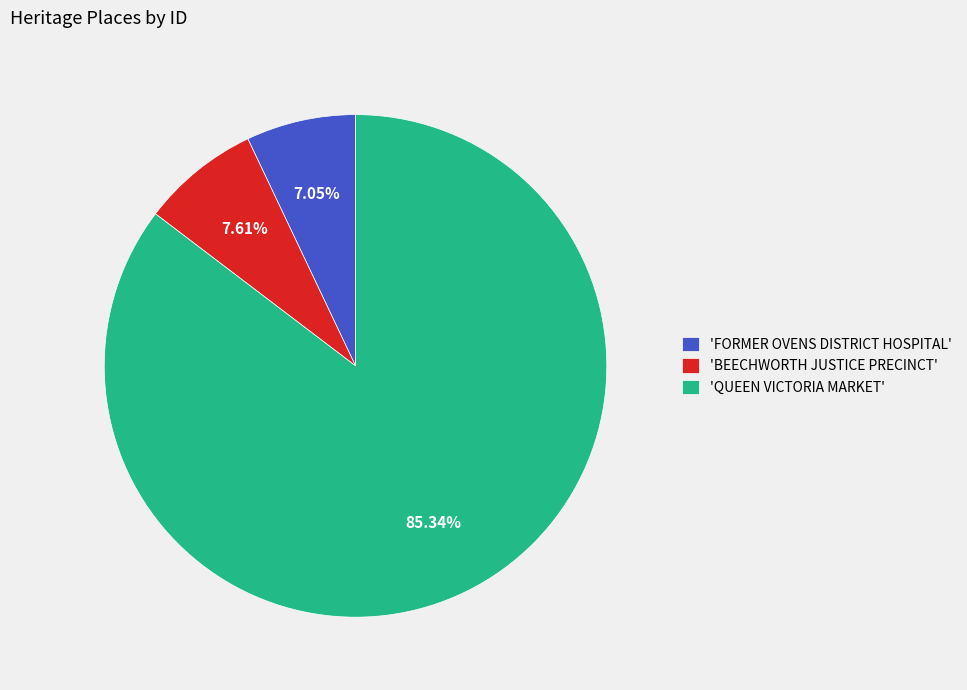

To the nearest percent, what is the average slice percentage?

33%